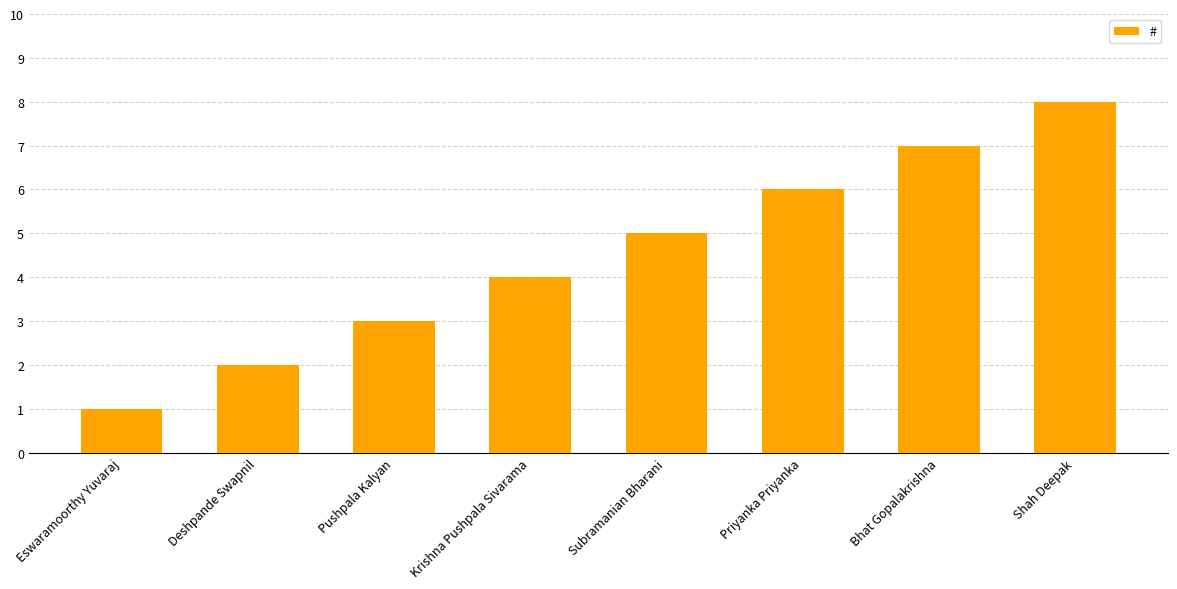

What is the difference between the maximum and minimum values?

7